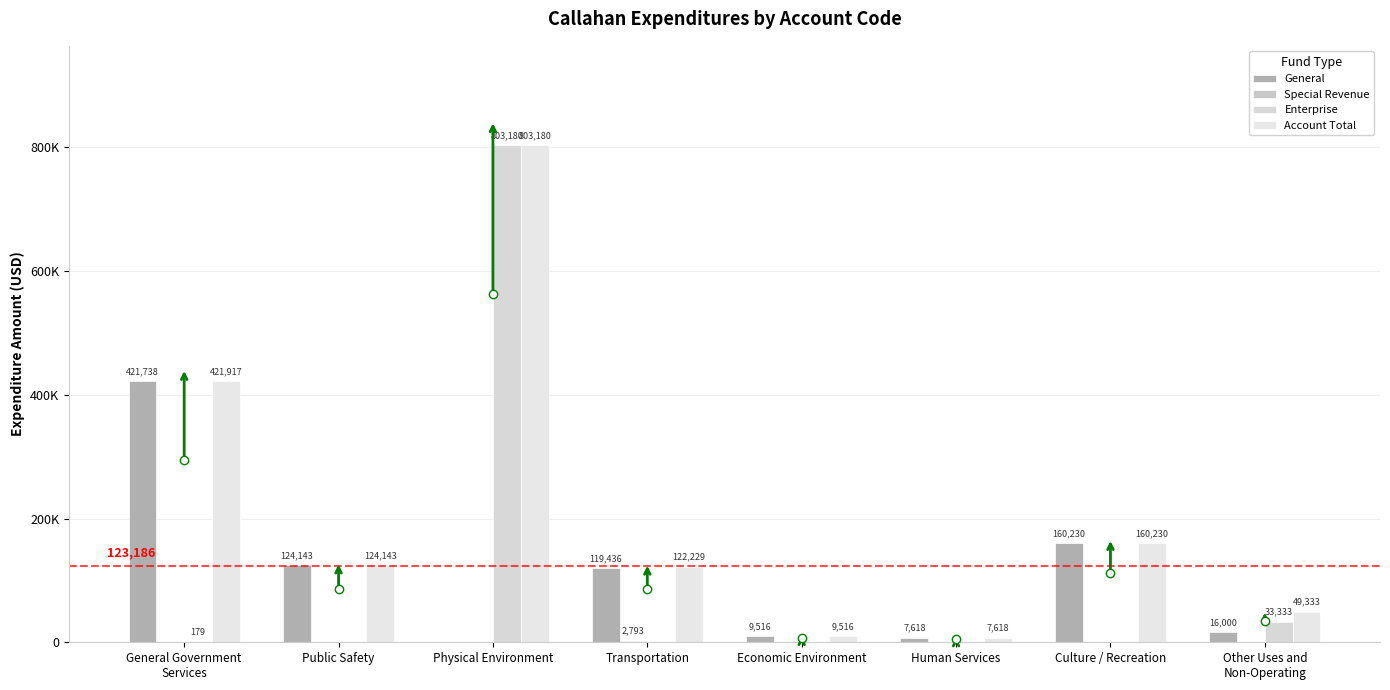

Is the value of General at Other Uses and
Non-Operating greater than the value of Special Revenue at Public Safety?

Yes